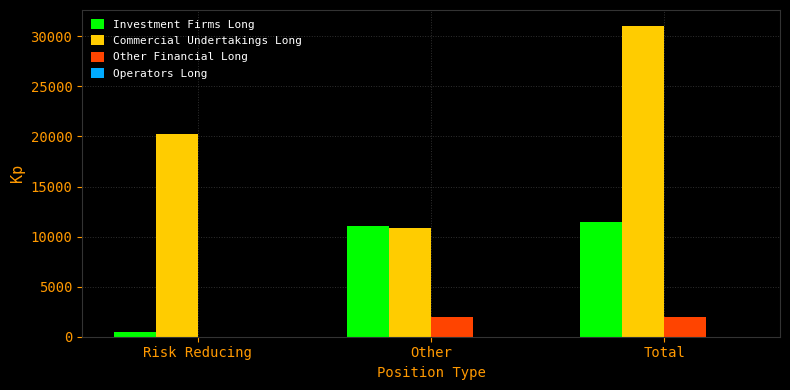

The value of Commercial Undertakings Long at Risk Reducing is 20264.3. True or false?

True